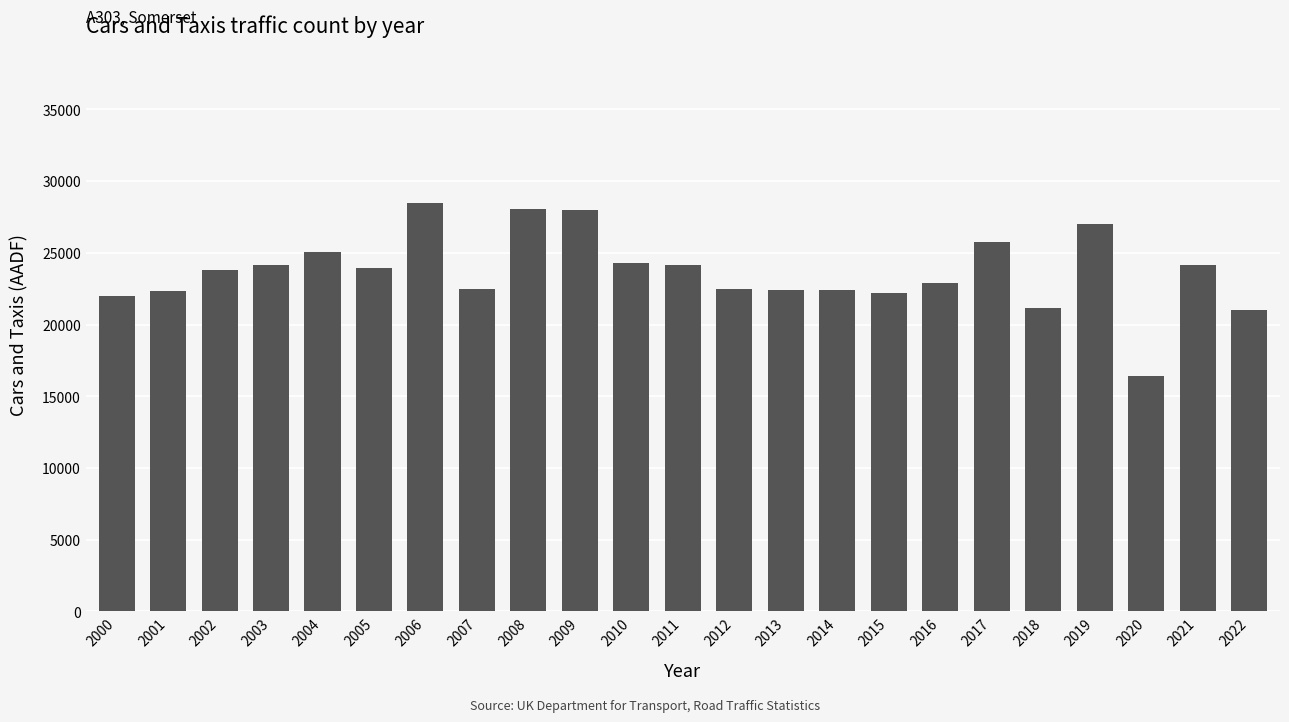

What is the sum of the values at 2013 and 2020?

38886